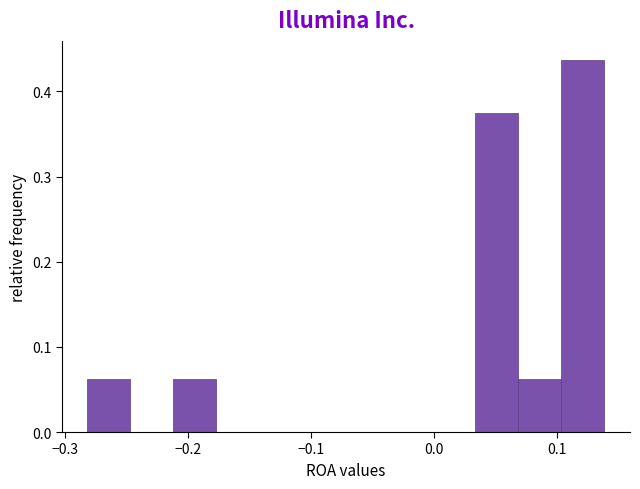

Read against the x-axis, roughly where is the centre of the tallest bar?

0.12